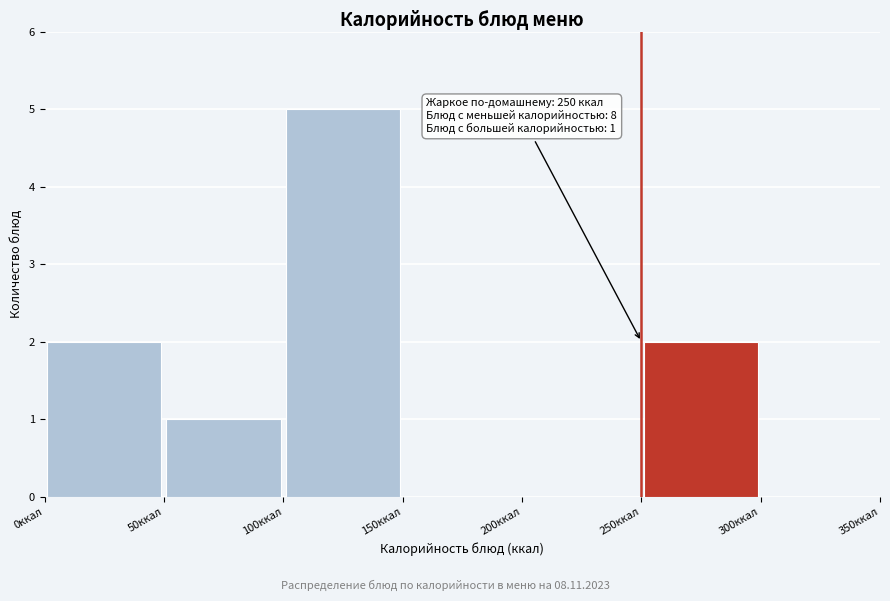

Which range on the x-axis has the tallest bar?

100 to 150